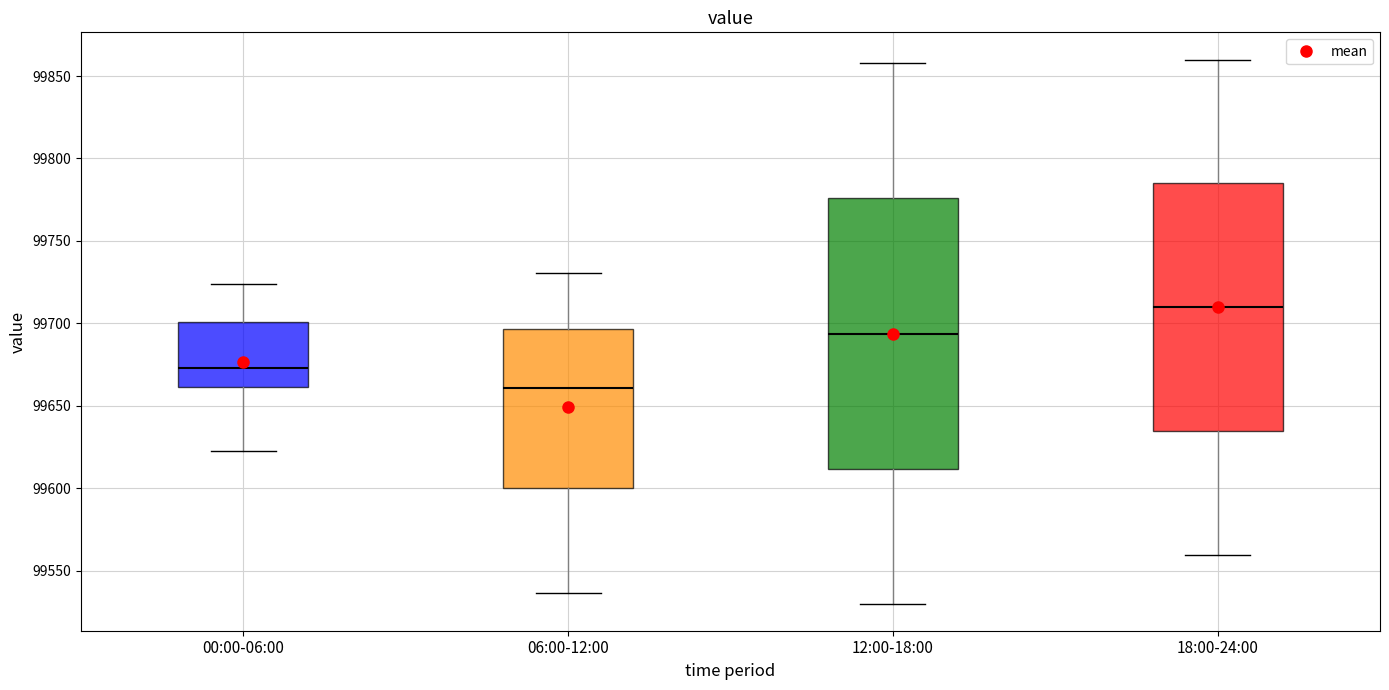

Reading left to right, transcribe this box plot: for each box, give where its median line is, the range the box spans, and where its two whiskers end, as read against the y-axis. The values are not printed on the chart, so give them approximately, as read against the axis.

00:00-06:00: median 99675, box 99660 to 99700, whiskers 99625 to 99725
06:00-12:00: median 99660, box 99600 to 99695, whiskers 99535 to 99730
12:00-18:00: median 99695, box 99610 to 99775, whiskers 99530 to 99860
18:00-24:00: median 99710, box 99635 to 99785, whiskers 99560 to 99860